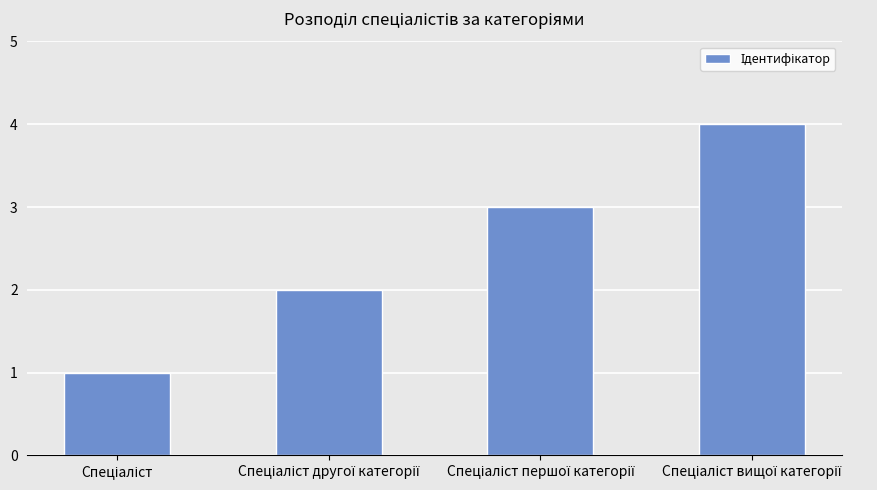

What is the sum of all values?

10